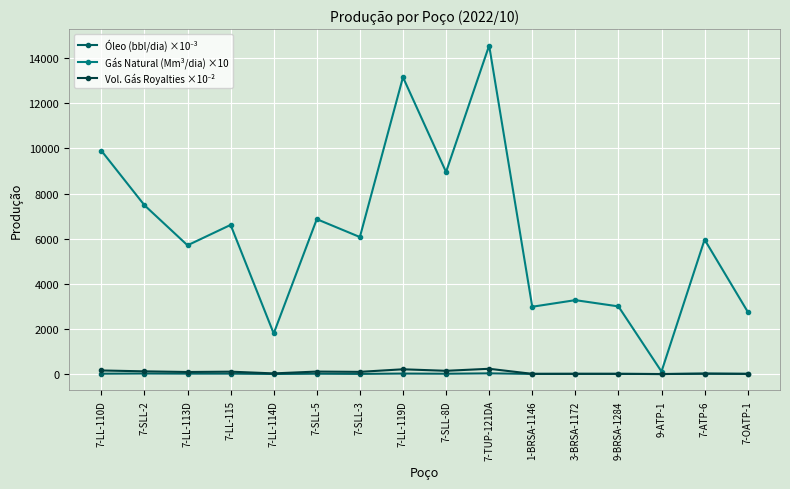

At which label does Gás Natural (Mm³/dia) ×10 reach its peak?

7-TUP-121DA